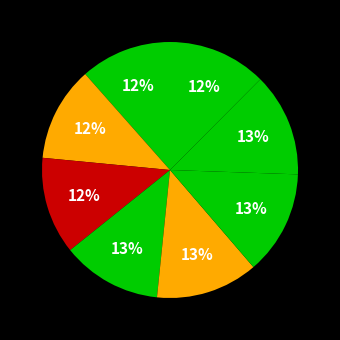

Is there a majority slice in this chart?

No